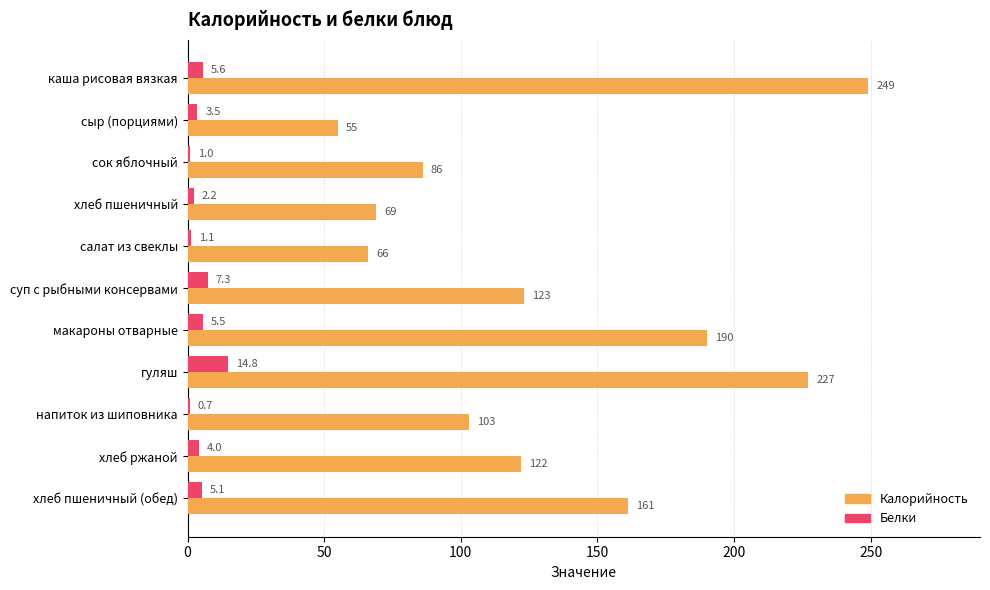

Between сыр (порциями) and хлеб пшеничный, which series saw the biggest shift?

Калорийность